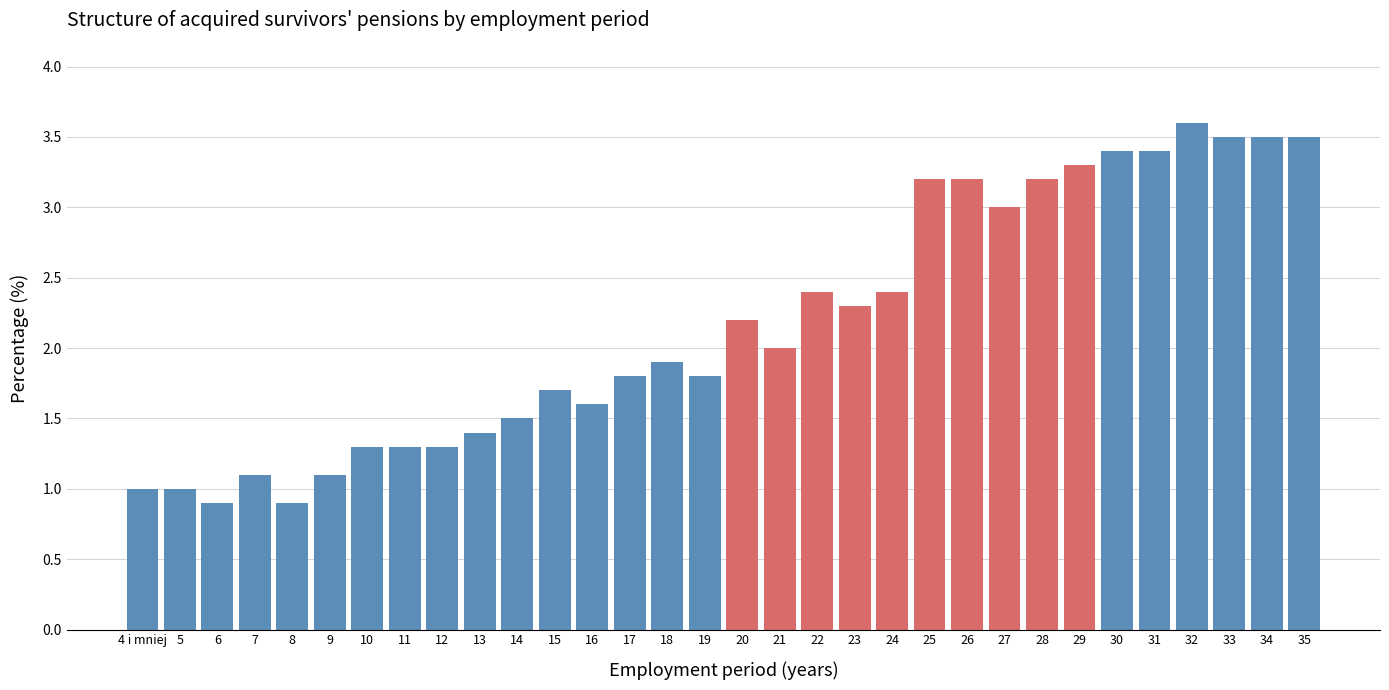

True or false: the data shows 1.0 at 14.

False